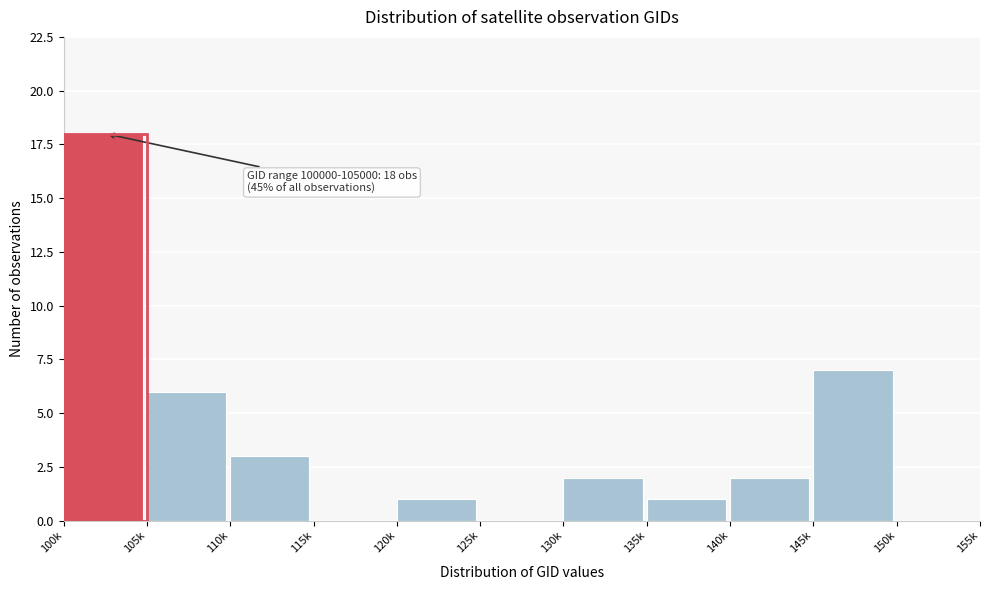

Reading right to left, list all the values displayed in this chart.

150k=0	145k=7	140k=2	135k=1	130k=2	125k=0	120k=1	115k=0	110k=3	105k=6	100k=18